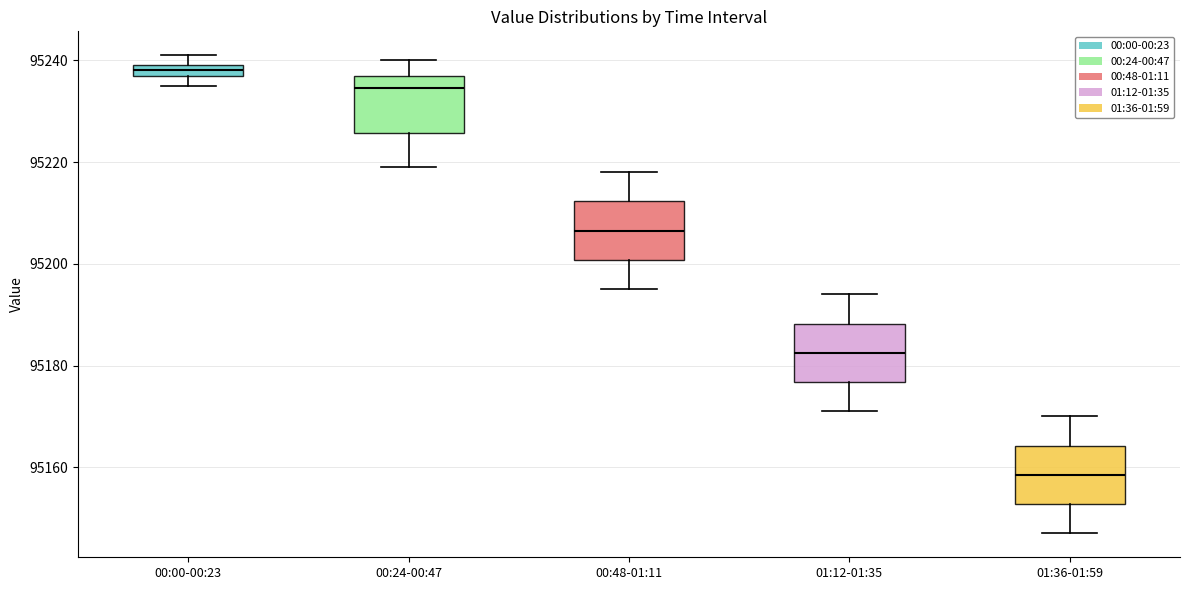

Which box has the lowest median line?

01:36-01:59